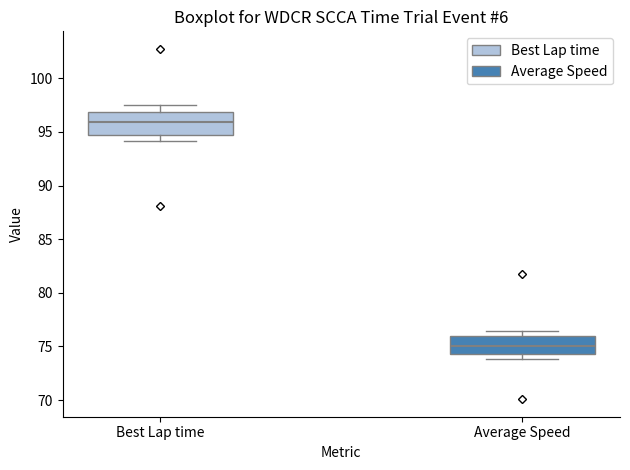

Where does the median line of the box for Average Speed sit on the y-axis? The values are not printed on the chart, so give them approximately, as read against the axis.

75.0